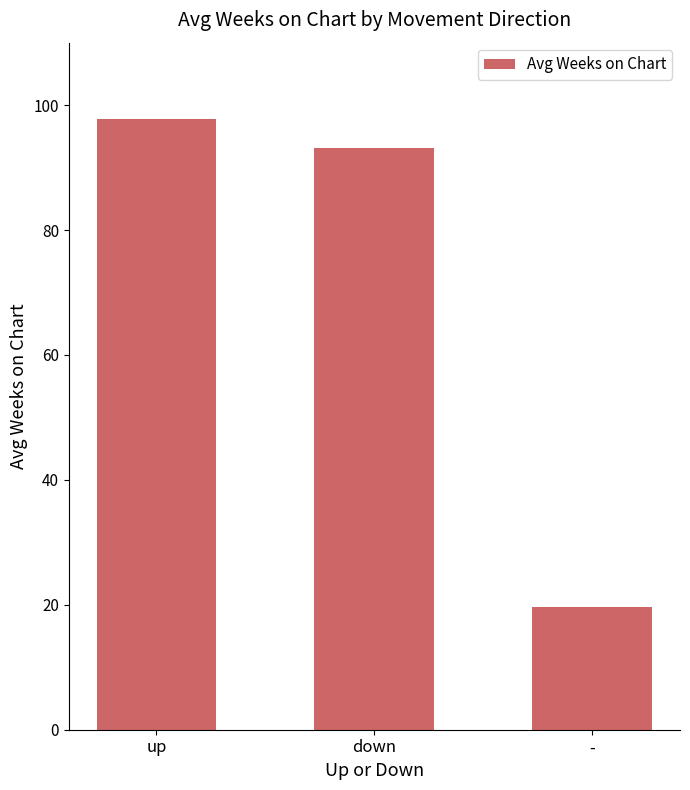

What is the greatest value displayed?

97.7